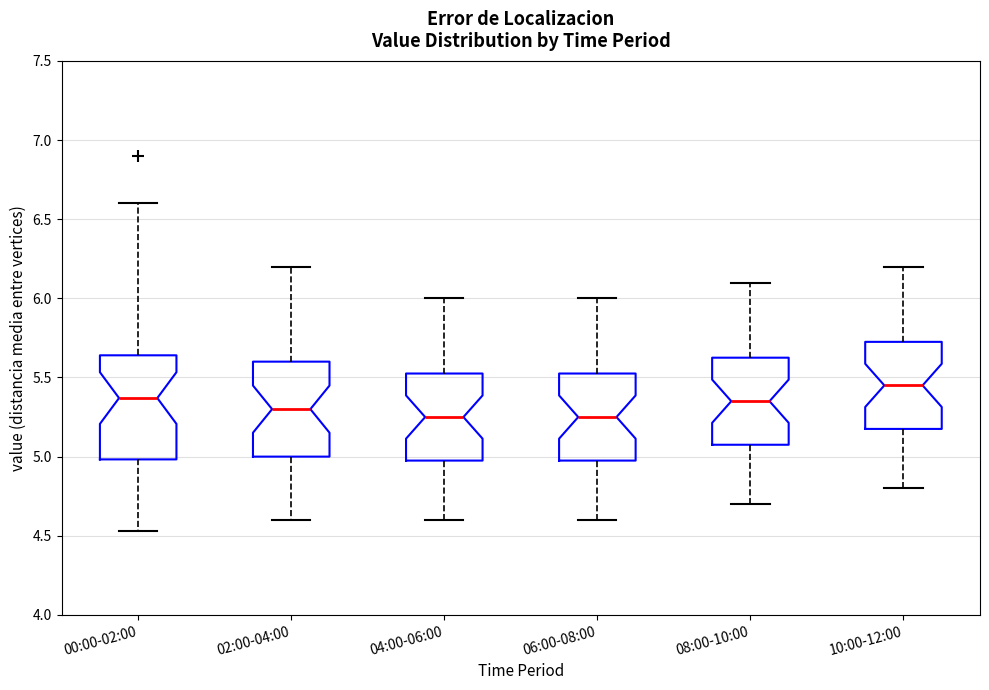

Where is the lower edge of the box for 10:00-12:00 on the y-axis? The values are not printed on the chart, so give them approximately, as read against the axis.

5.20